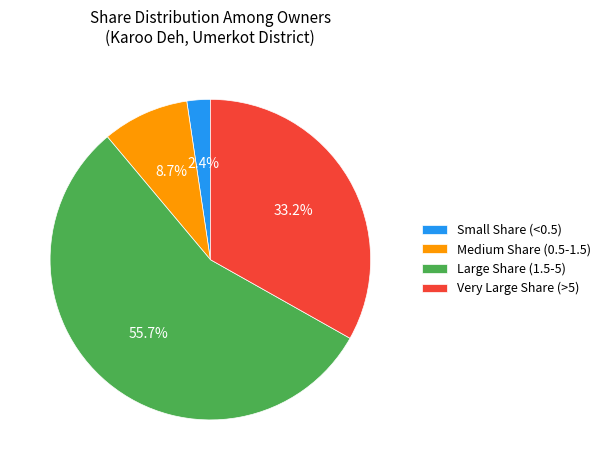

Count the number of slices in the pie.

4